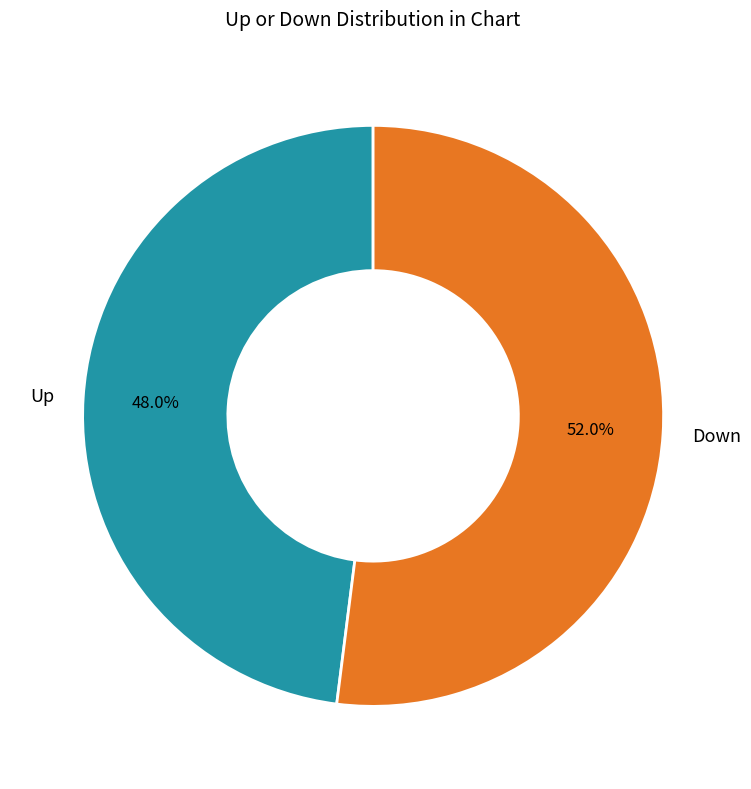

Which category has the biggest portion of the pie?

Down